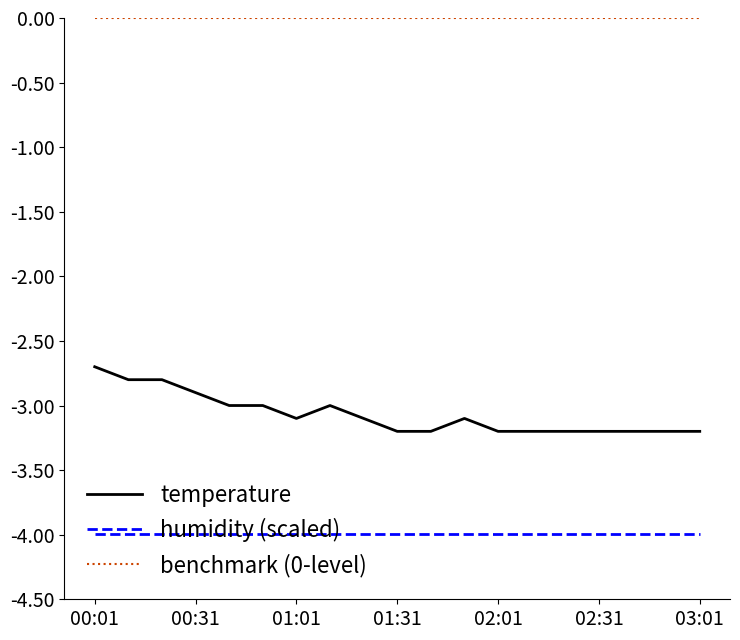

List the series in order of their overall mean, highest first.

benchmark (0-level), temperature, humidity (scaled)